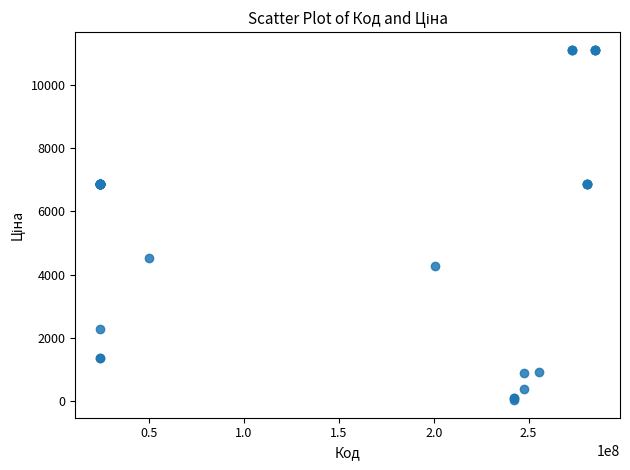

What Y value in the scatter plot is closest to 5572?

4531.4